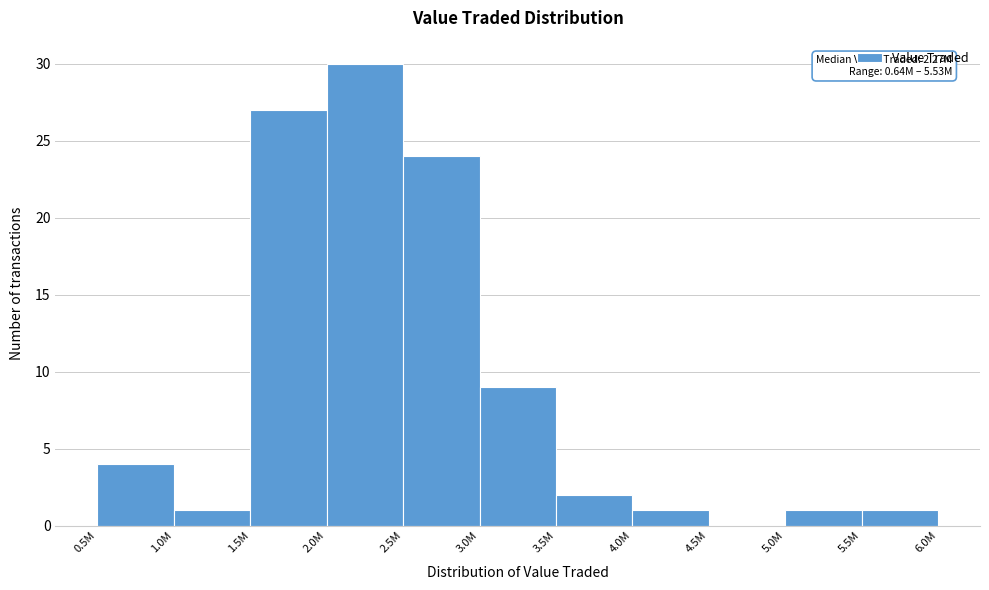

Reading right to left, extract all data points from this chart.

5.5M=1	5.0M=1	4.5M=0	4.0M=1	3.5M=2	3.0M=9	2.5M=24	2.0M=30	1.5M=27	1.0M=1	0.5M=4